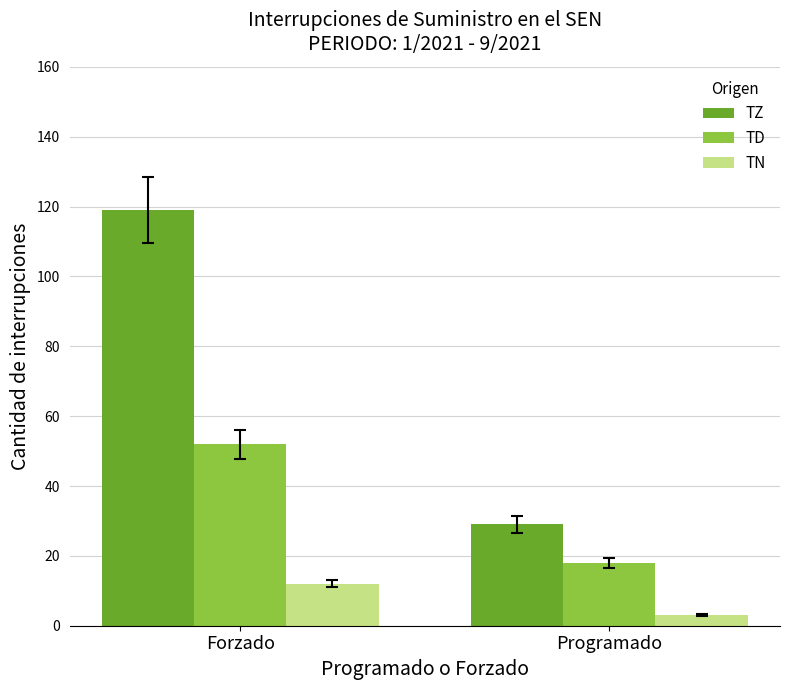

What is the label of the 1st bar from the right?

Programado